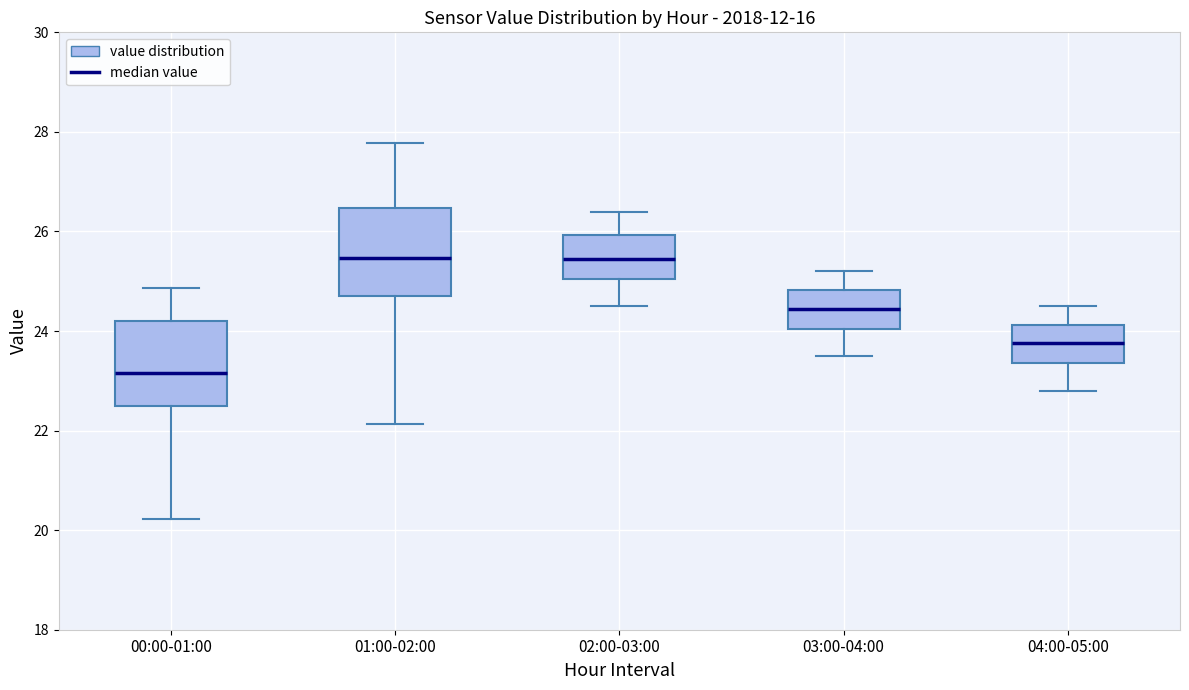

Reading left to right, read every box against the y-axis: the position of its median line, the range the box covers, and the ends of its whiskers. The values are not printed on the chart, so give them approximately, as read against the axis.

00:00-01:00: median 23.2, box 22.4 to 24.2, whiskers 20.2 to 24.8
01:00-02:00: median 25.4, box 24.8 to 26.4, whiskers 22.2 to 27.8
02:00-03:00: median 25.4, box 25.0 to 26.0, whiskers 24.6 to 26.4
03:00-04:00: median 24.4, box 24.0 to 24.8, whiskers 23.6 to 25.2
04:00-05:00: median 23.8, box 23.4 to 24.2, whiskers 22.8 to 24.6